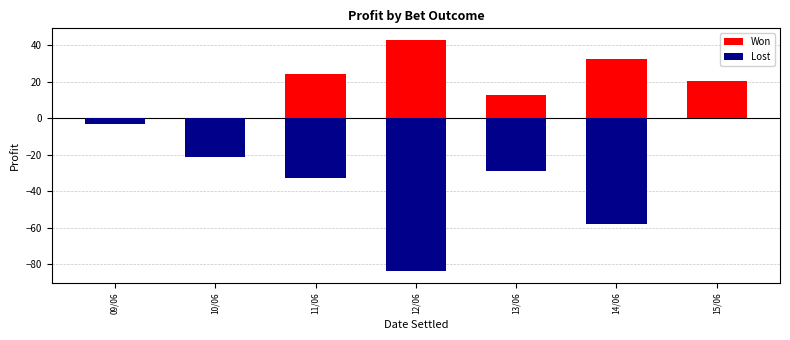

Are the bars horizontal?

No